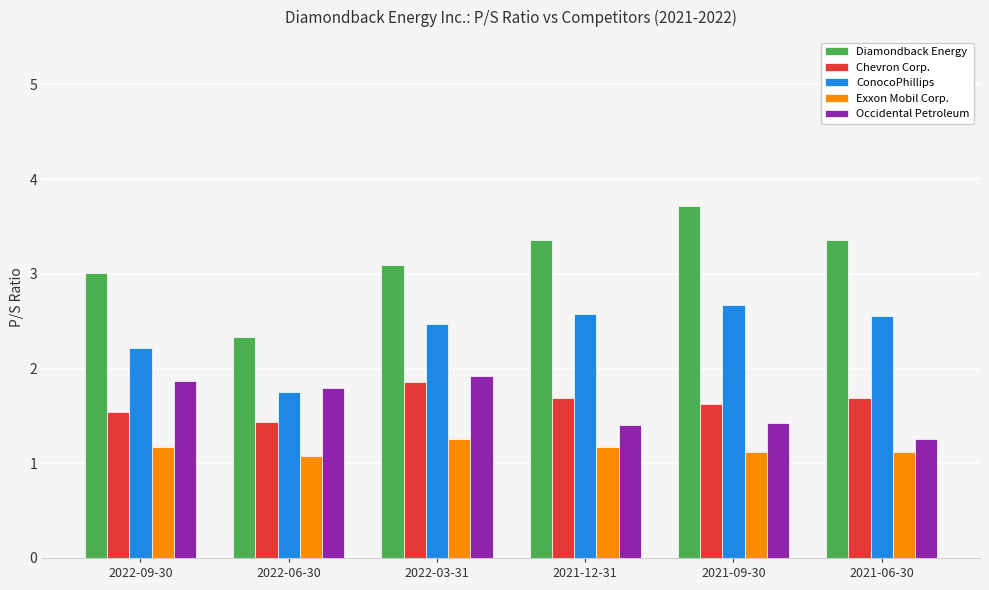

What is the sum of all Occidental Petroleum values?

9.7